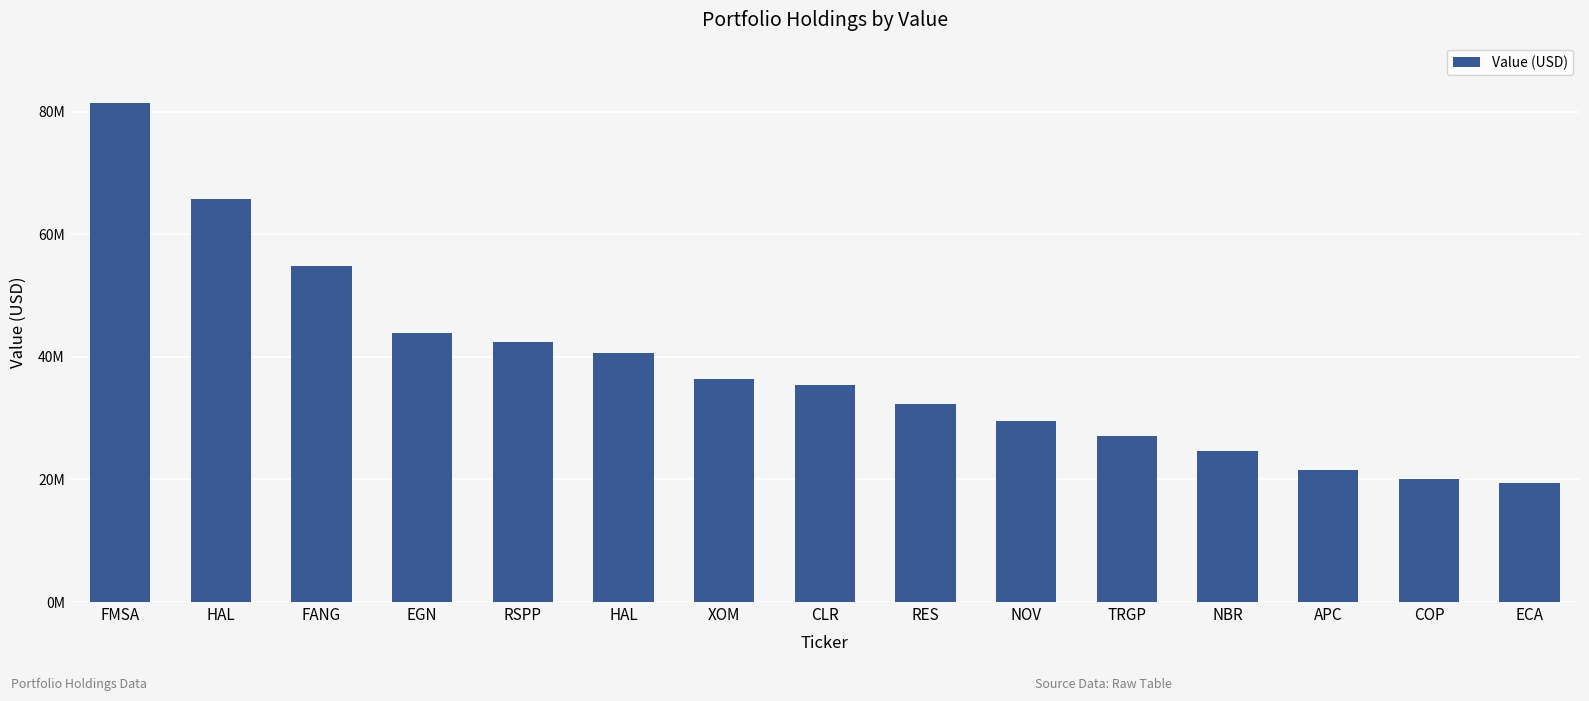

The value at RSPP is 27426365. True or false?

False